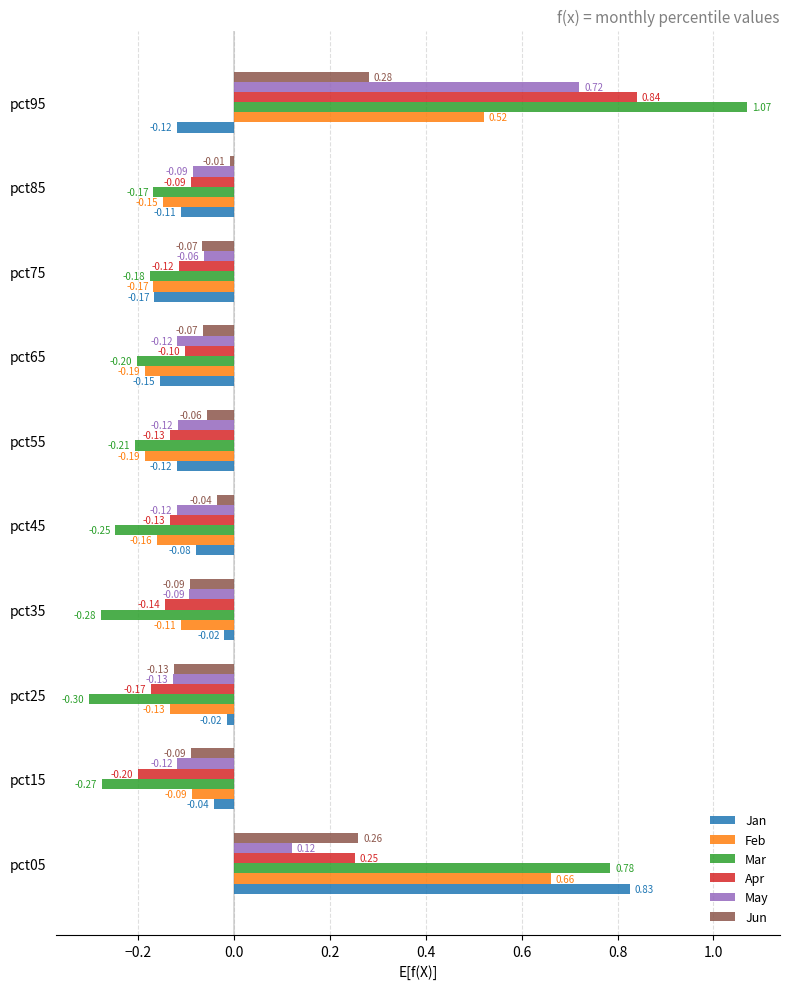

Which series has the largest range (max minus min)?

Mar